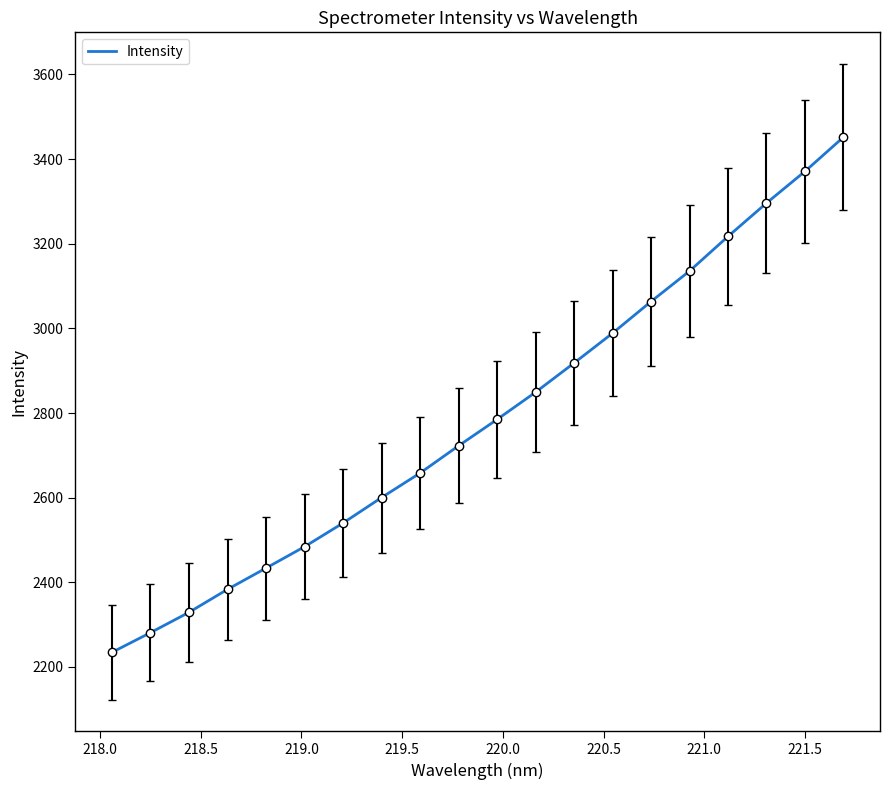

What is the difference between the maximum and minimum values?

1217.2